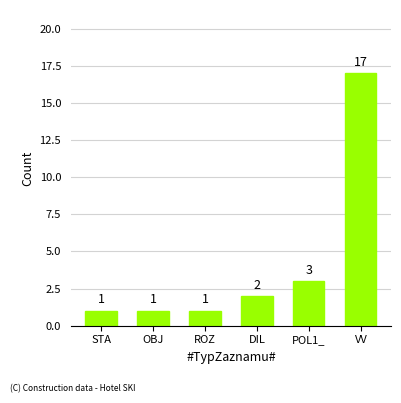

What is the smallest value displayed?

1